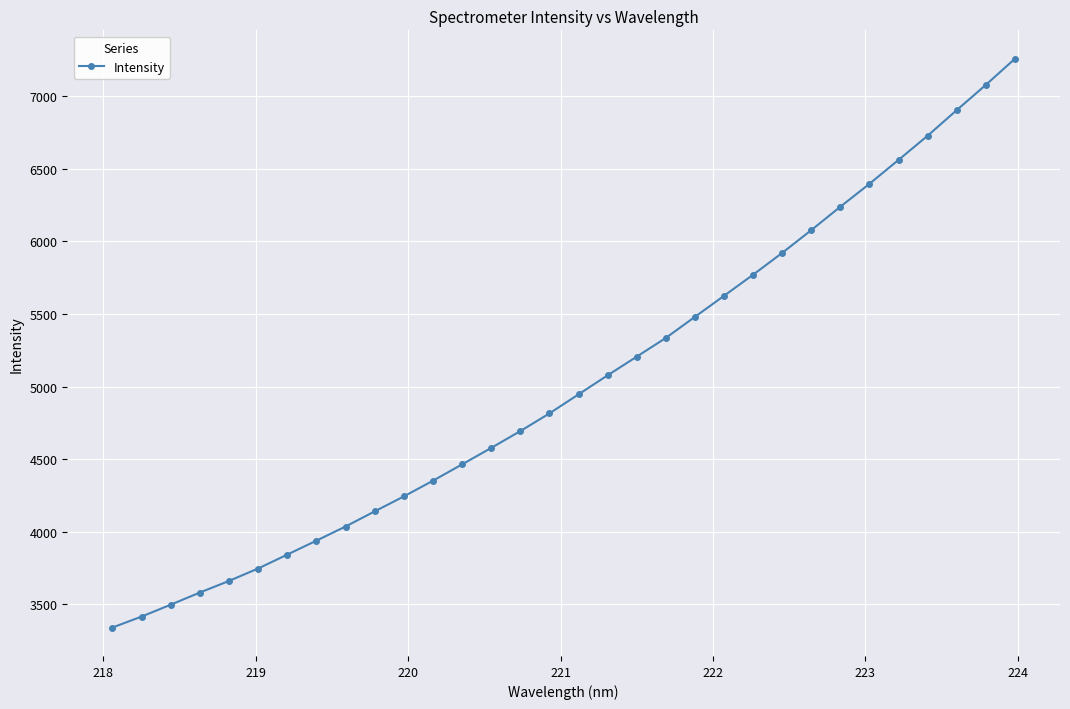

What is the average value?

5029.3